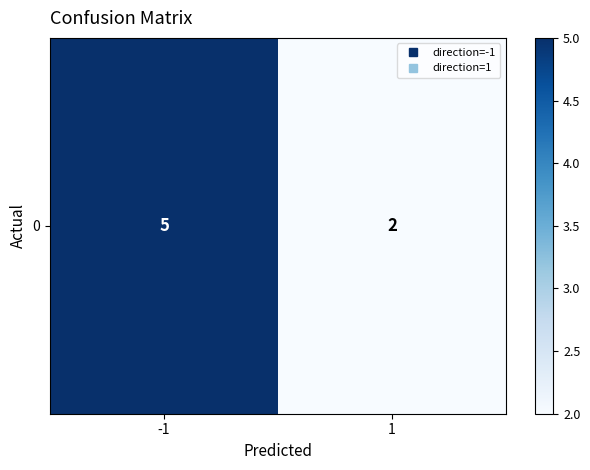

Rank the categories by value from lowest to highest.

1, -1